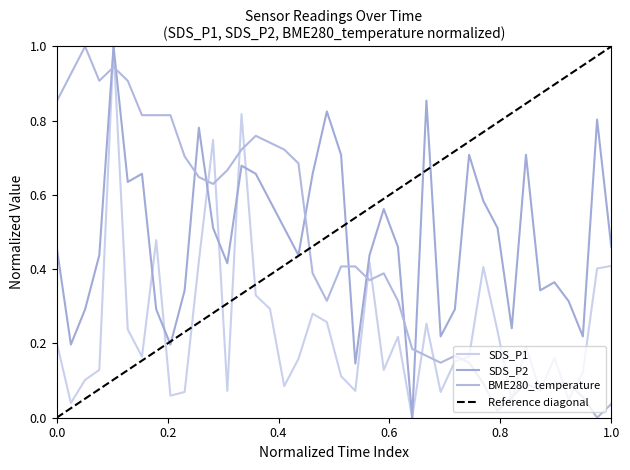

Which series has the largest total across all categories?

SDS_P2